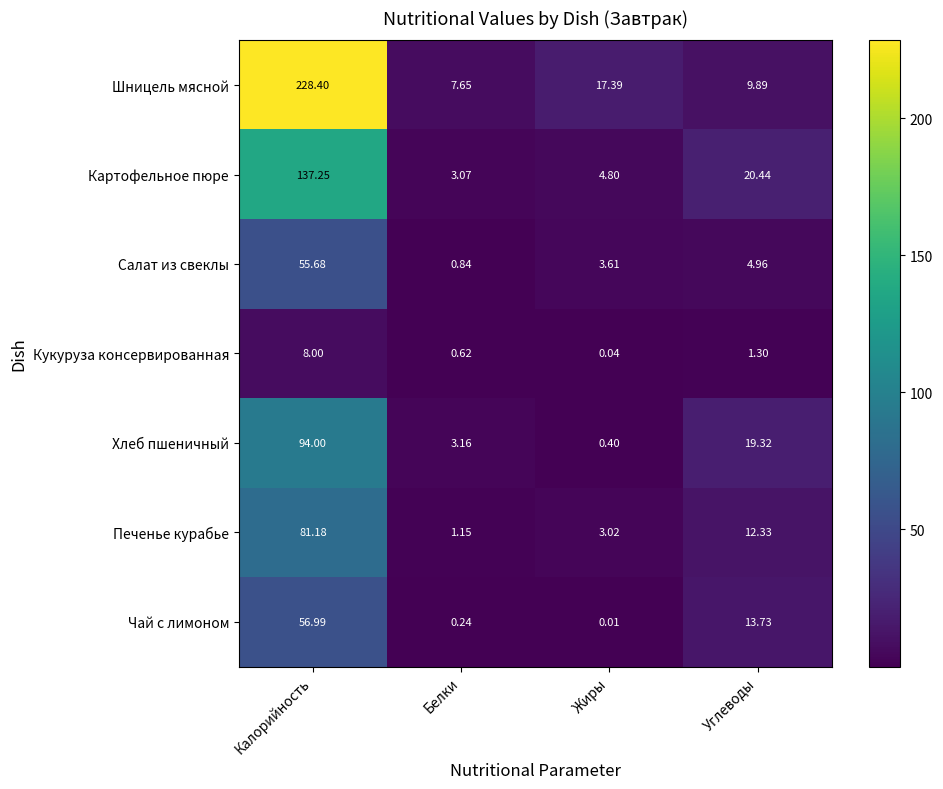

Which series has the largest total across all categories?

Шницель мясной